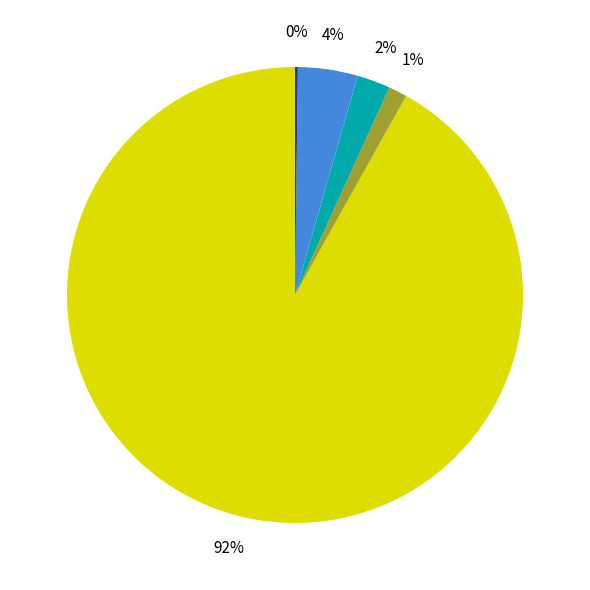

To the nearest percent, what is the average slice percentage?

20%